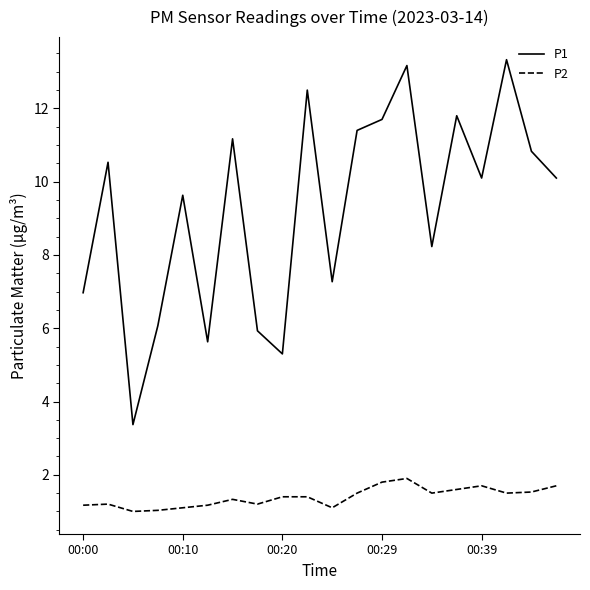

Rank the series by their average value, from highest to lowest.

P1, P2